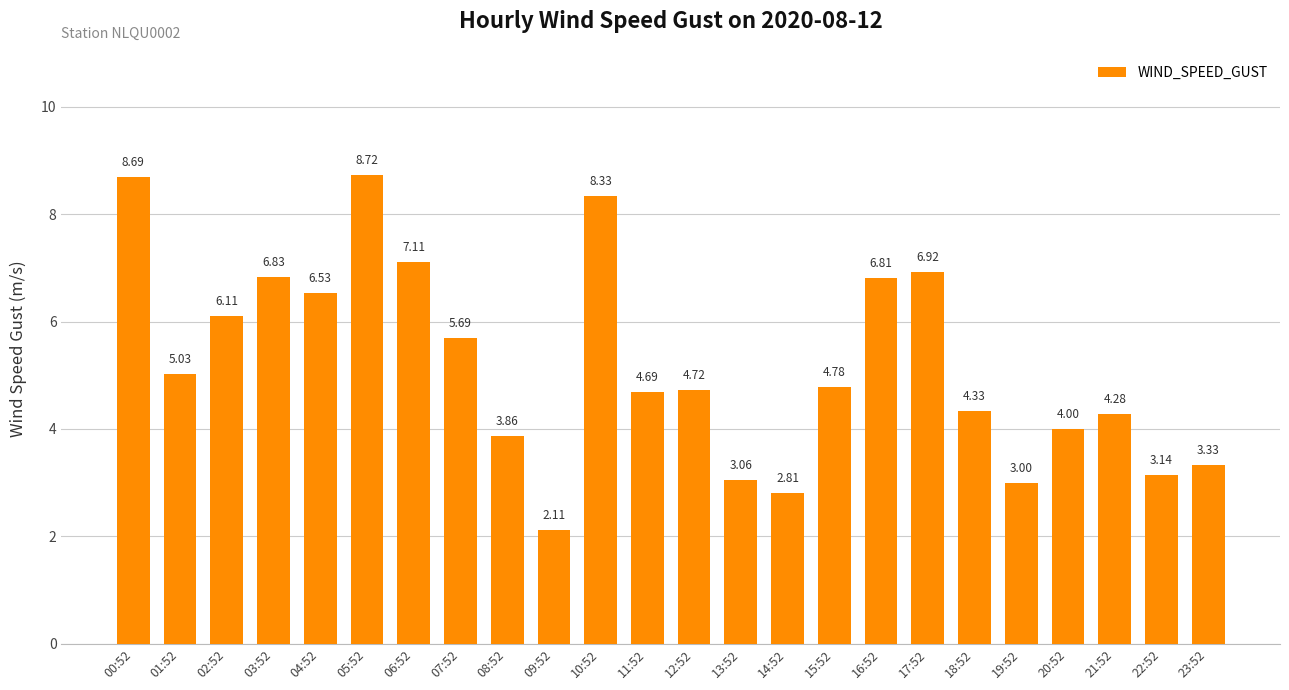

What is the ratio of the value at 19:52 to the value at 21:52?

0.7